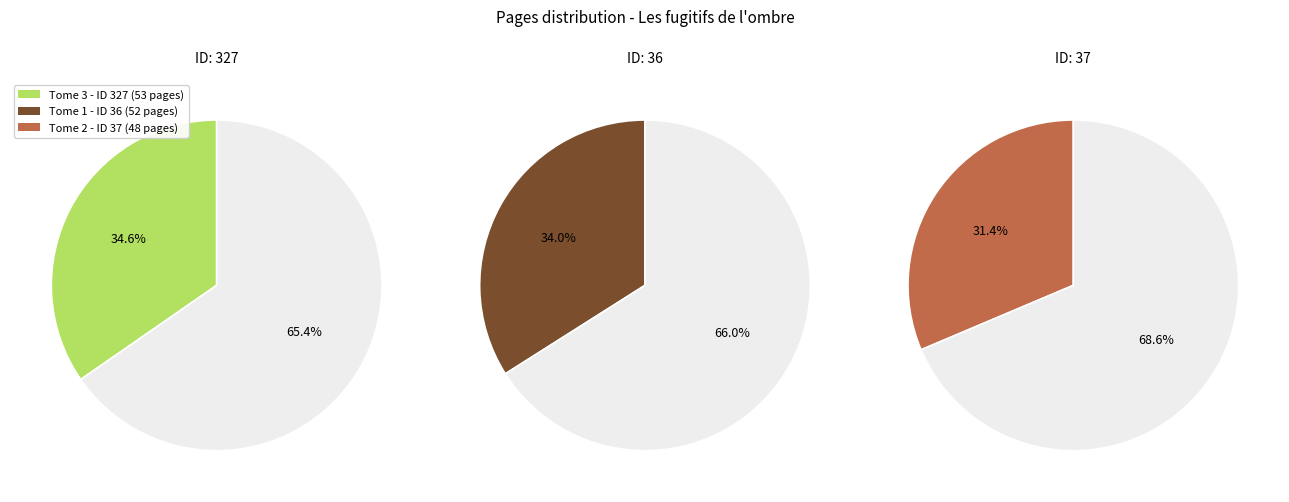

What is the largest slice in the pie chart?

327